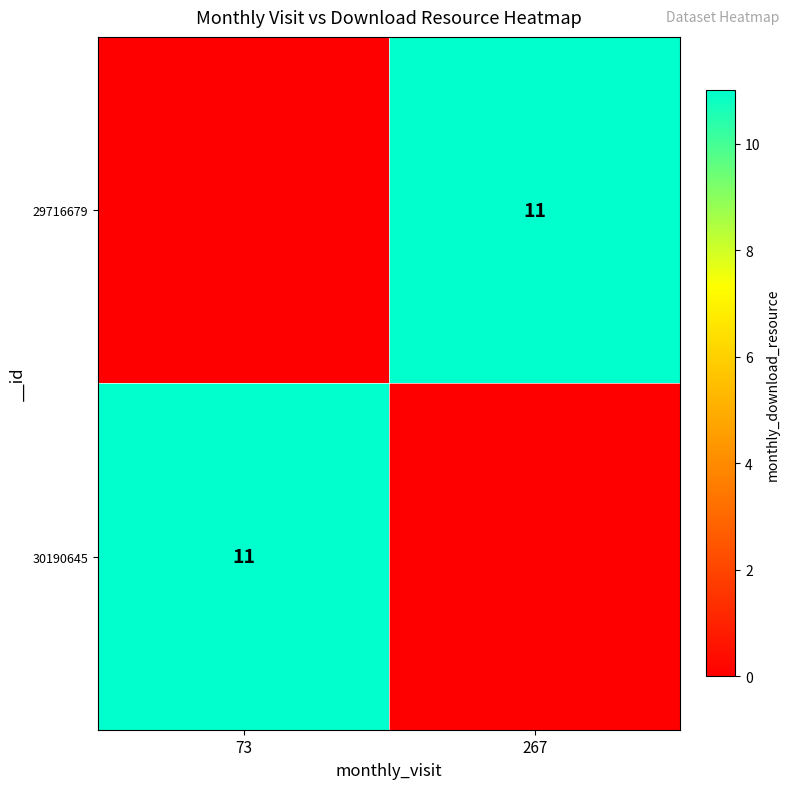

What is the total value across all series at 73?

11